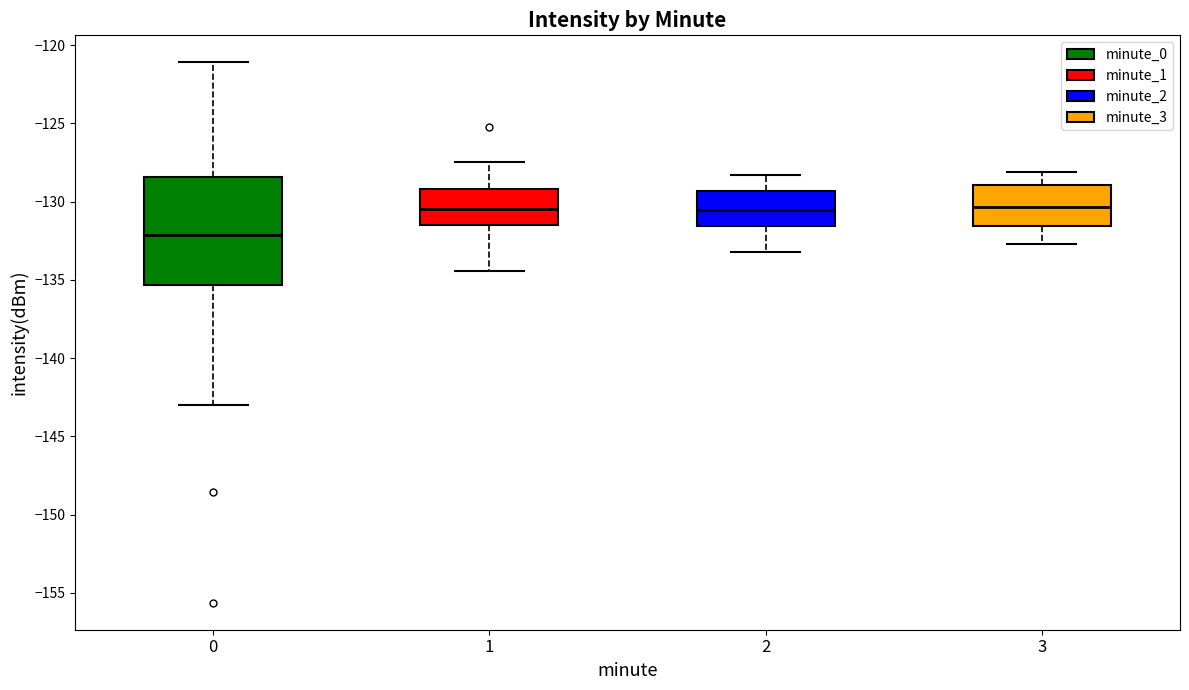

Comparing the boxes themselves (not the whiskers), which one is the tallest?

0